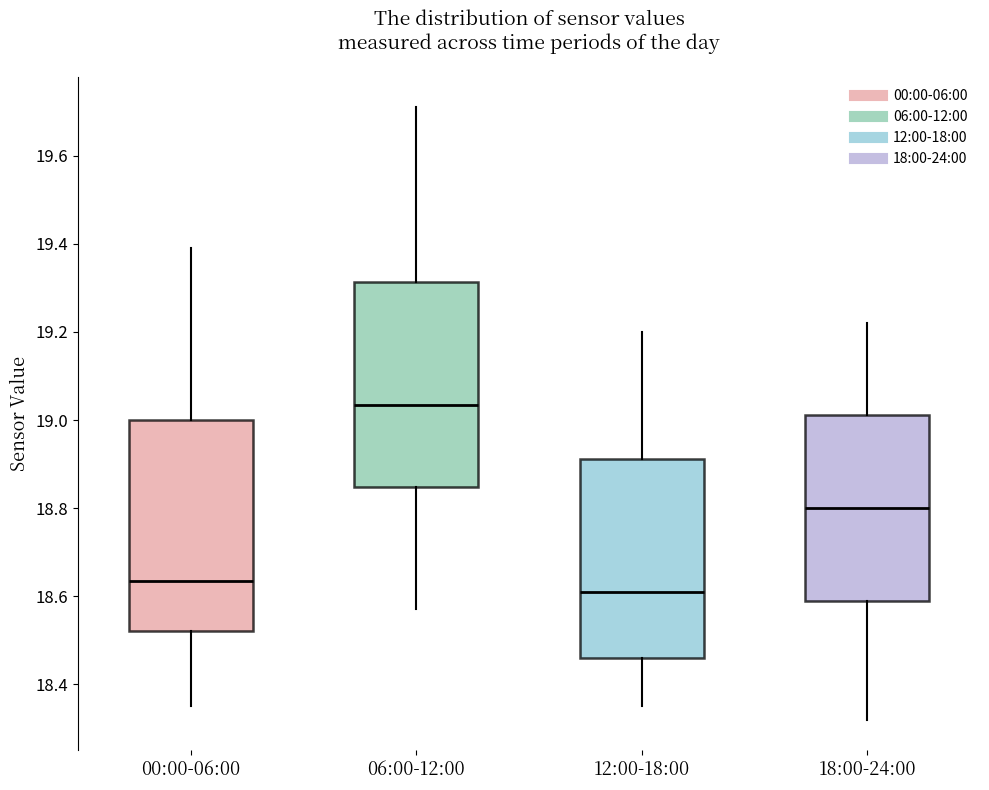

Which box has the lowest median line?

12:00-18:00